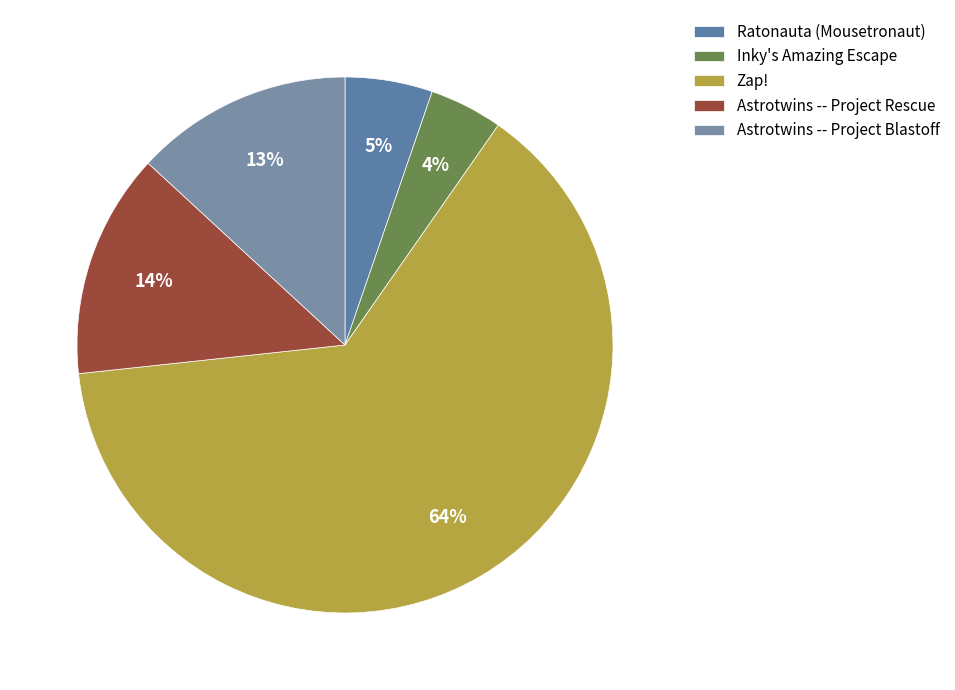

Approximately how many times larger is the value at Astrotwins -- Project Blastoff compared to Zap!?

0.2